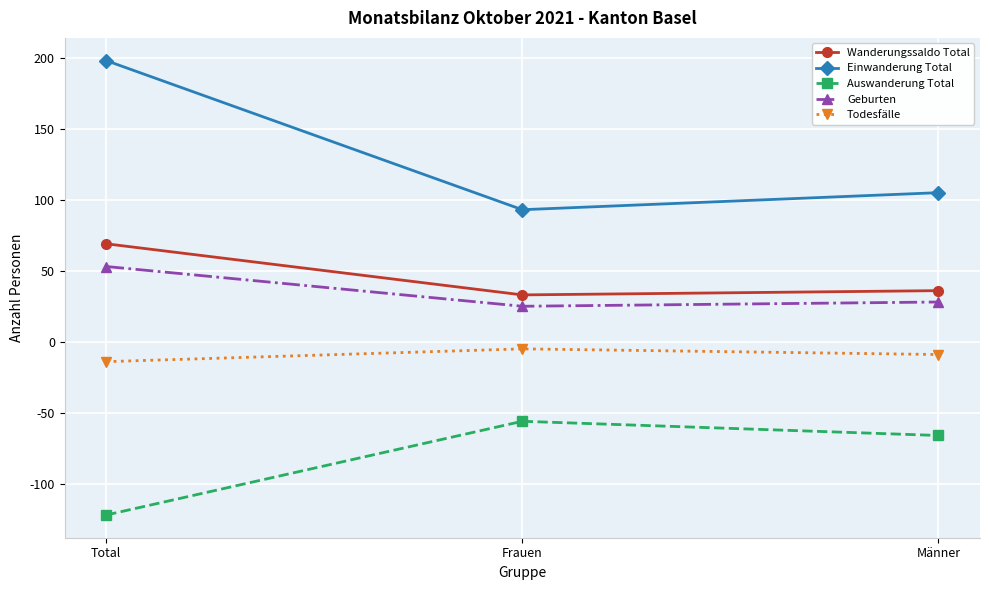

Which series has the largest total across all categories?

Einwanderung Total